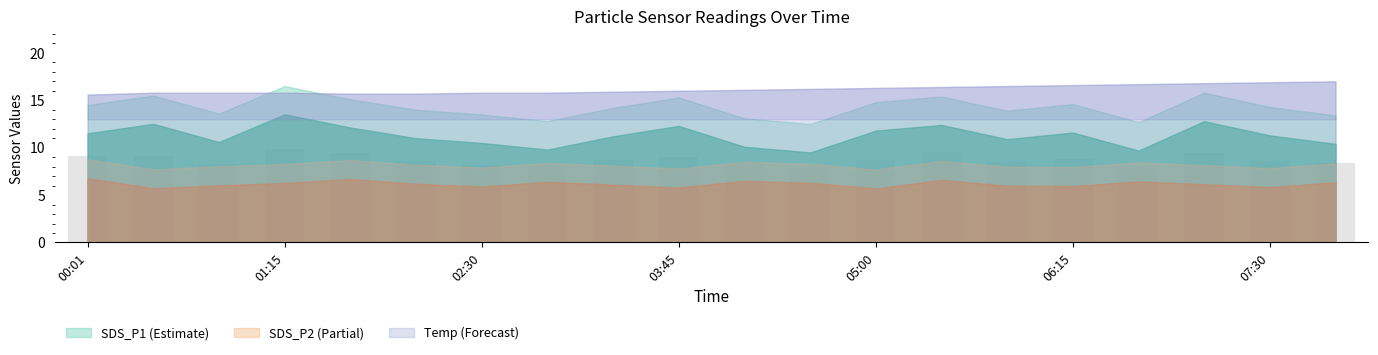

What is the minimum value shown in the chart?

7.9